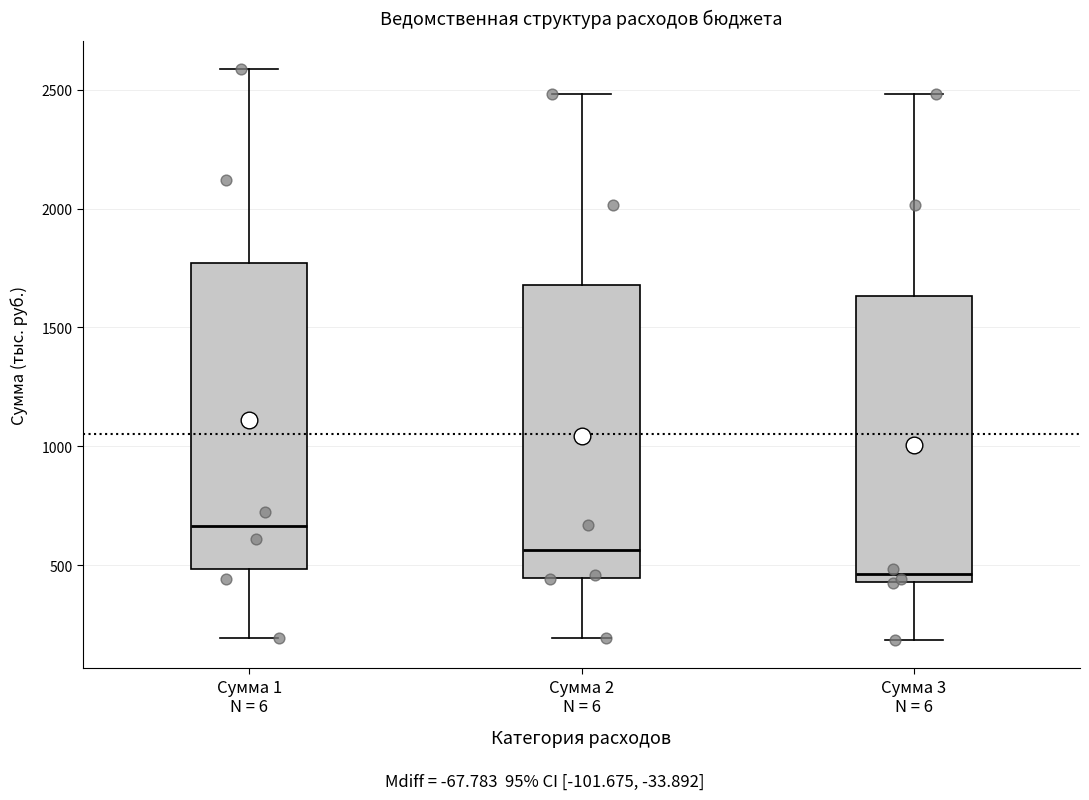

Where does the lower whisker of the box for Сумма 3 N = 6 end on the y-axis? The values are not printed on the chart, so give them approximately, as read against the axis.

200